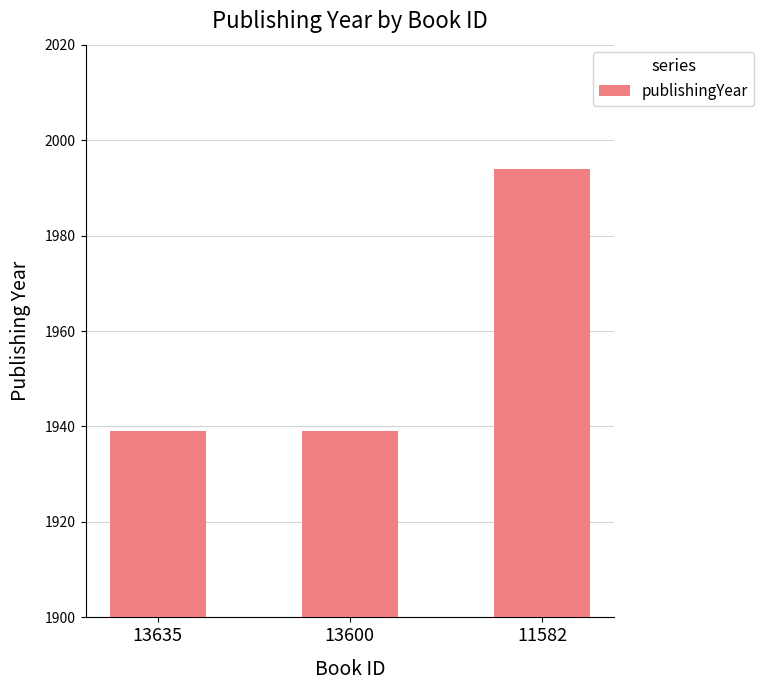

True or false: the data shows 2632 at 13635.

False